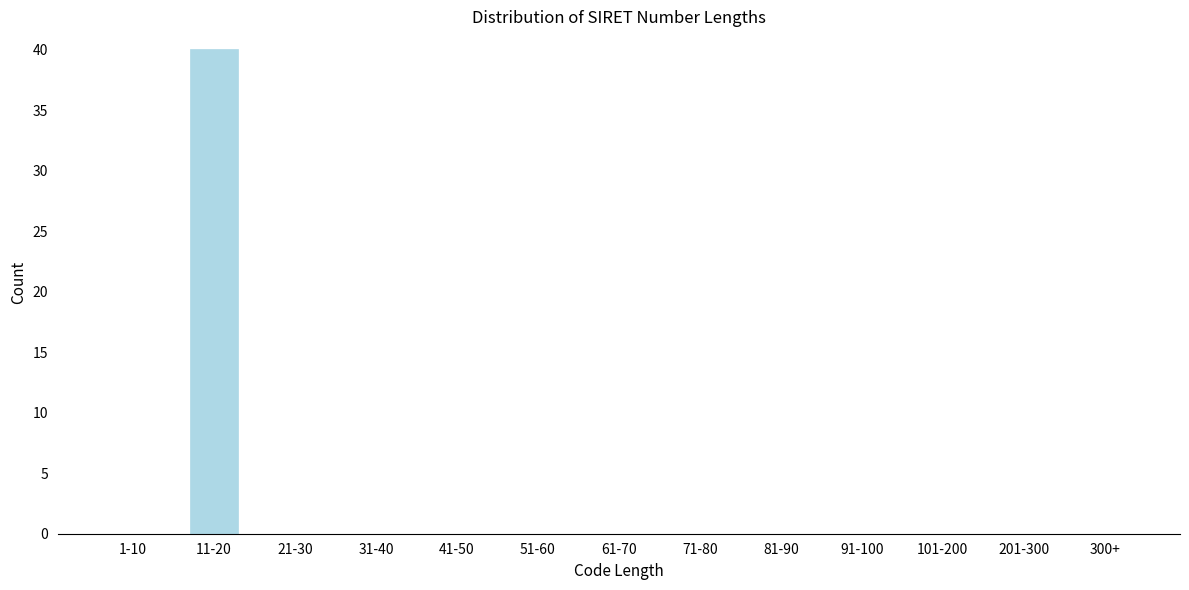

Reading left to right, what are all the values shown in this chart?

1-10=0	11-20=40	21-30=0	31-40=0	41-50=0	51-60=0	61-70=0	71-80=0	81-90=0	91-100=0	101-200=0	201-300=0	300+=0